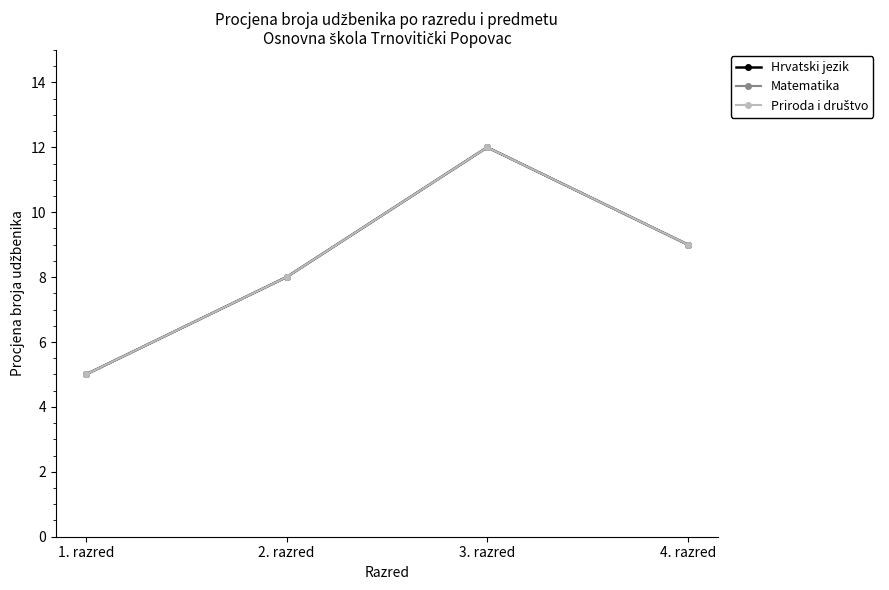

Is this an area chart (filled region under the line)?

No